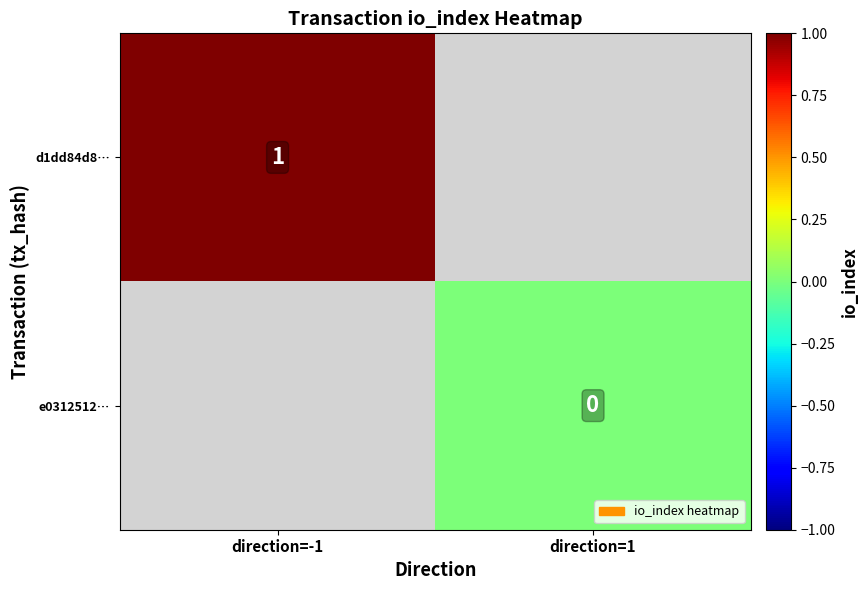

True or false: d1dd84d8… has a value of 0 at direction=-1.

False